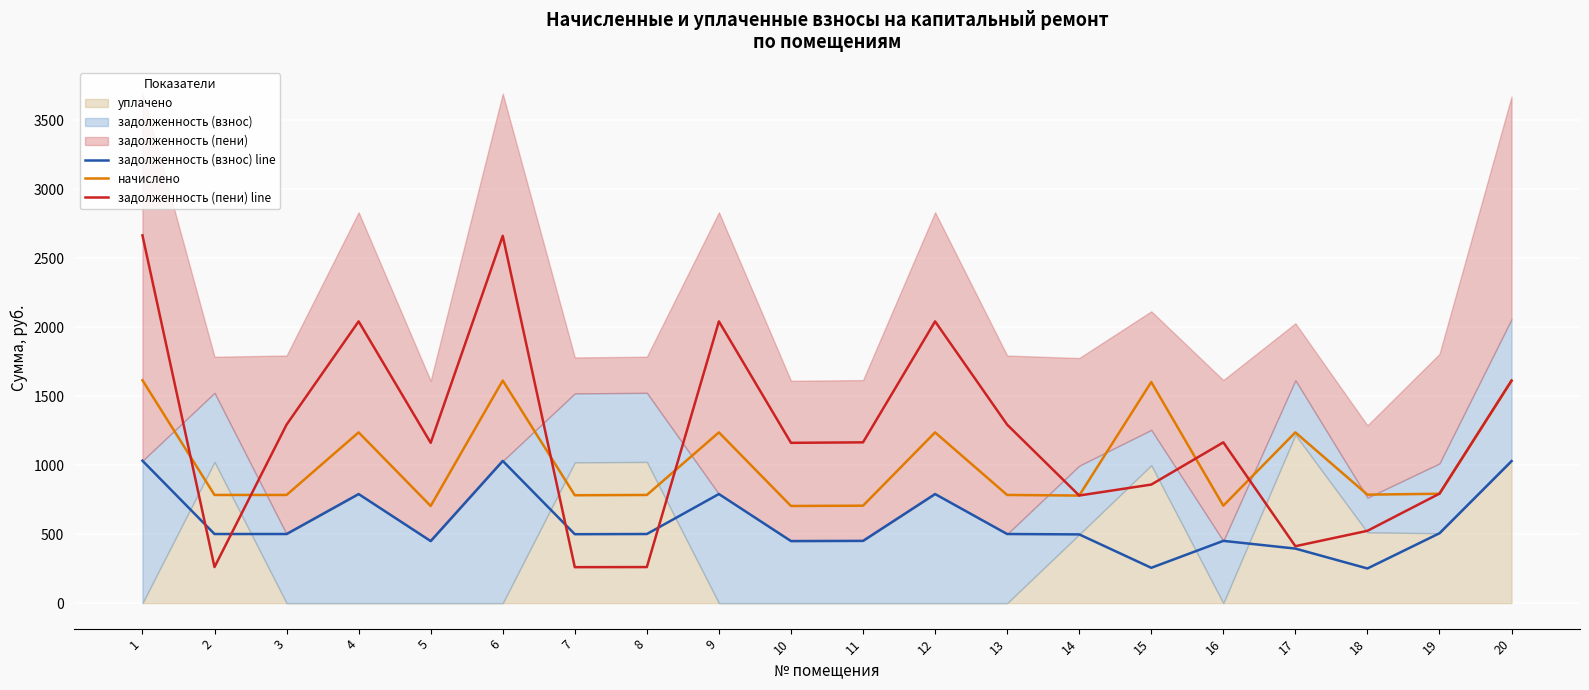

The value of начислено at 15 is 1602.7. True or false?

True